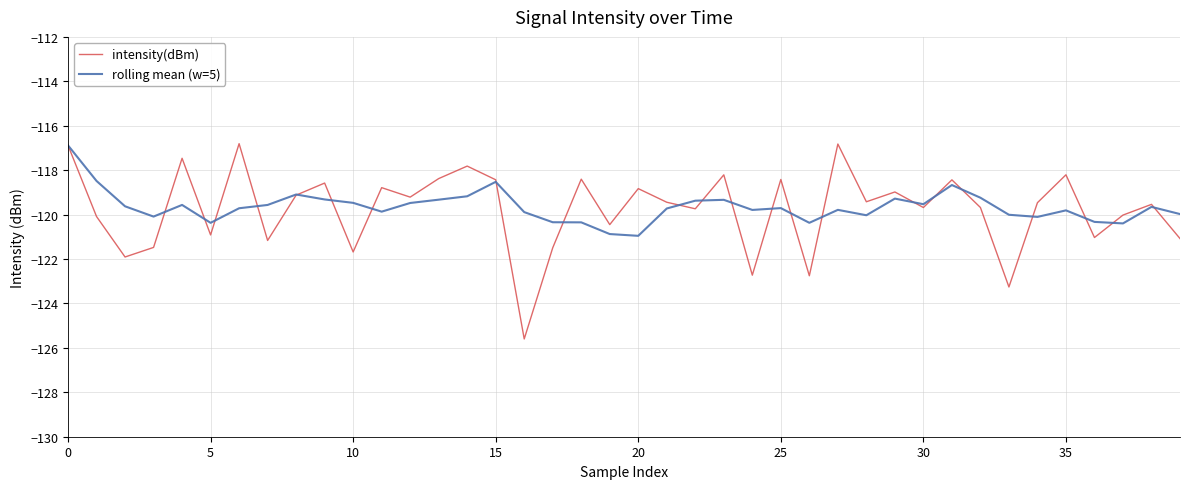

What is the greatest value displayed?

-116.8